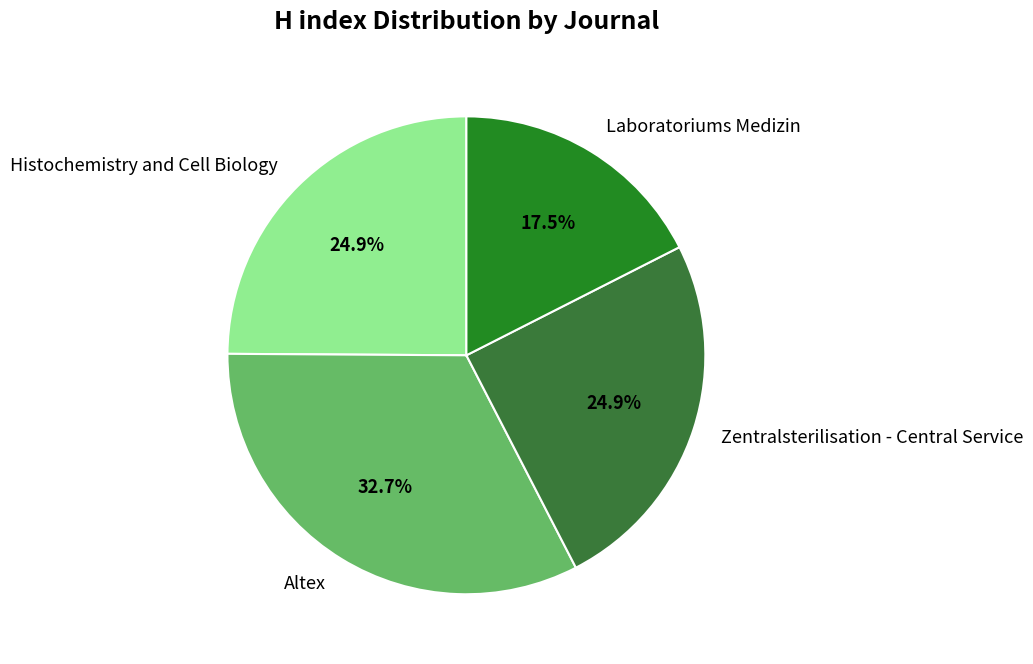

What is the largest slice in the pie chart?

Altex